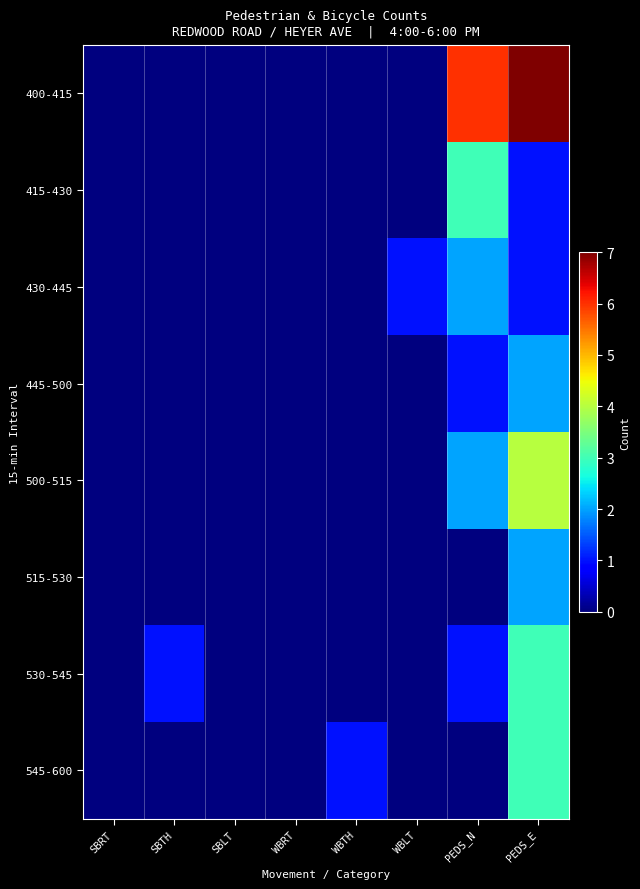

How many distinct data groups are displayed?

8